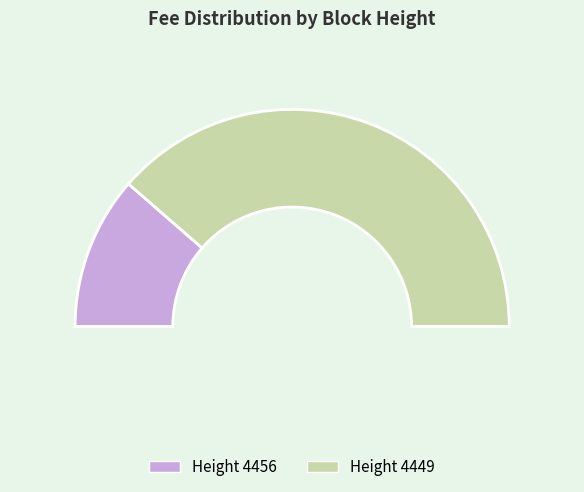

The 4449 slice represents 50% of the pie. True or false?

True